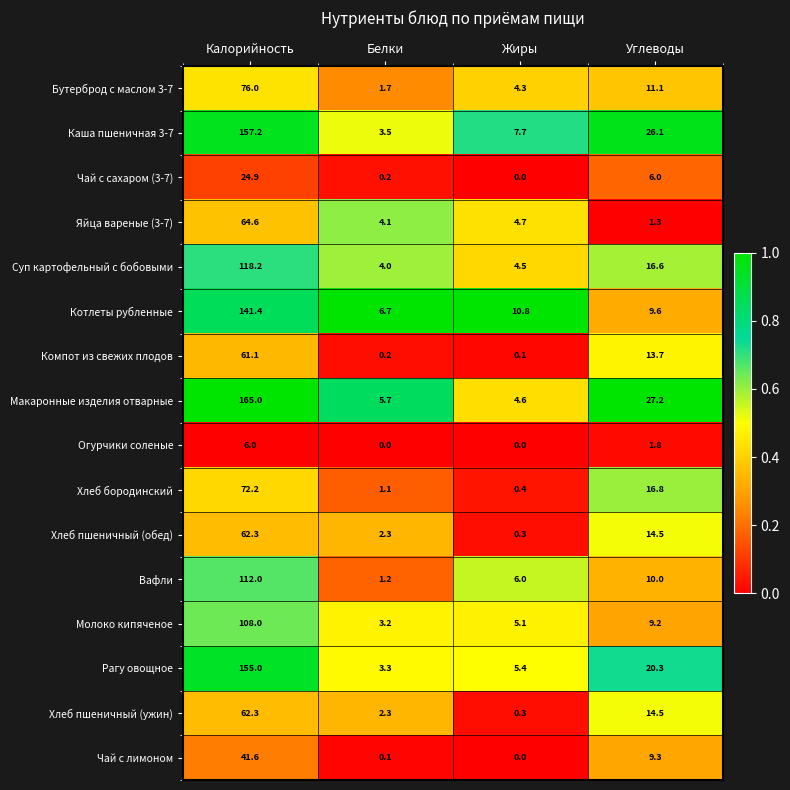

How many data points in Чай с лимоном are above 9?

2